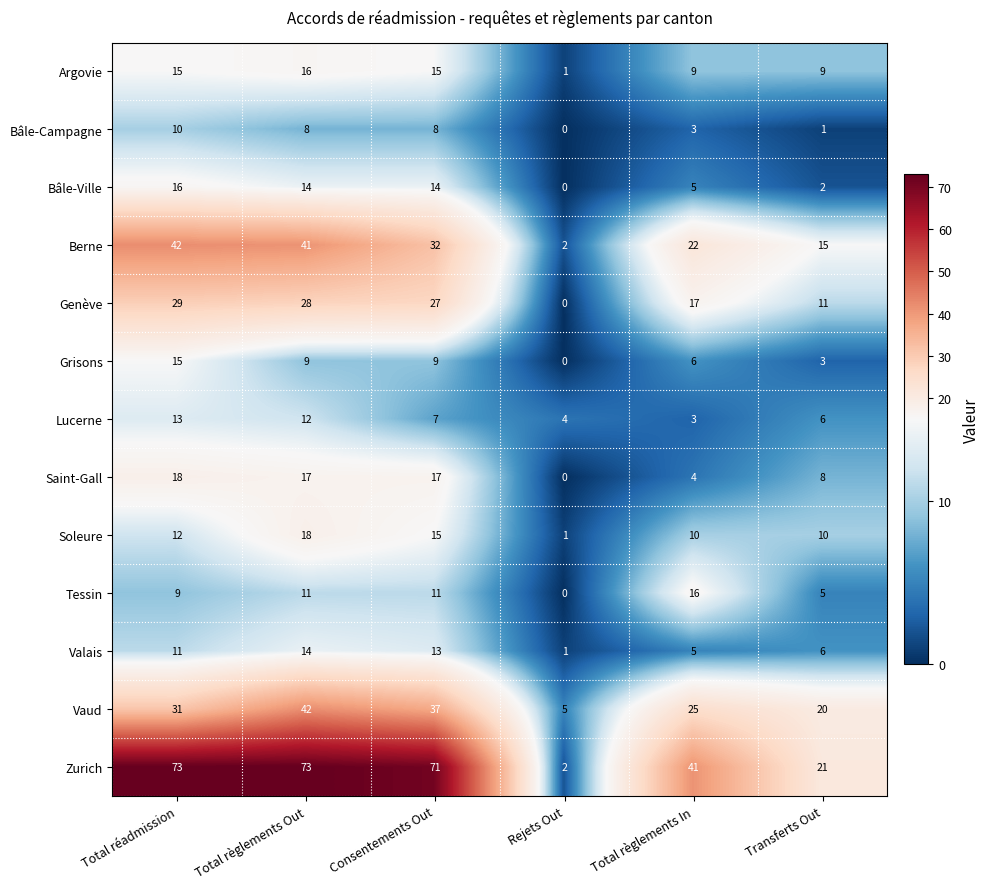

Which series has the widest spread of values?

Zurich